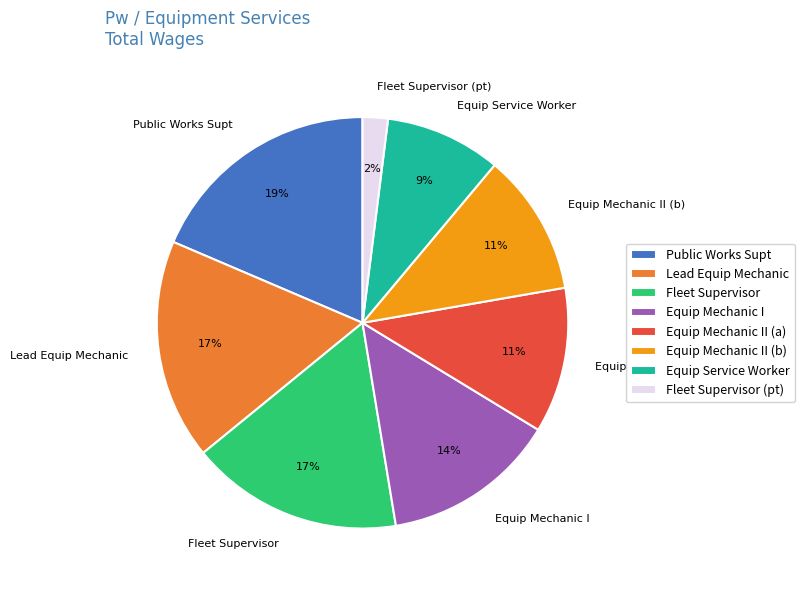

To the nearest percent, what is the difference between the largest and smallest slice percentages?

17%